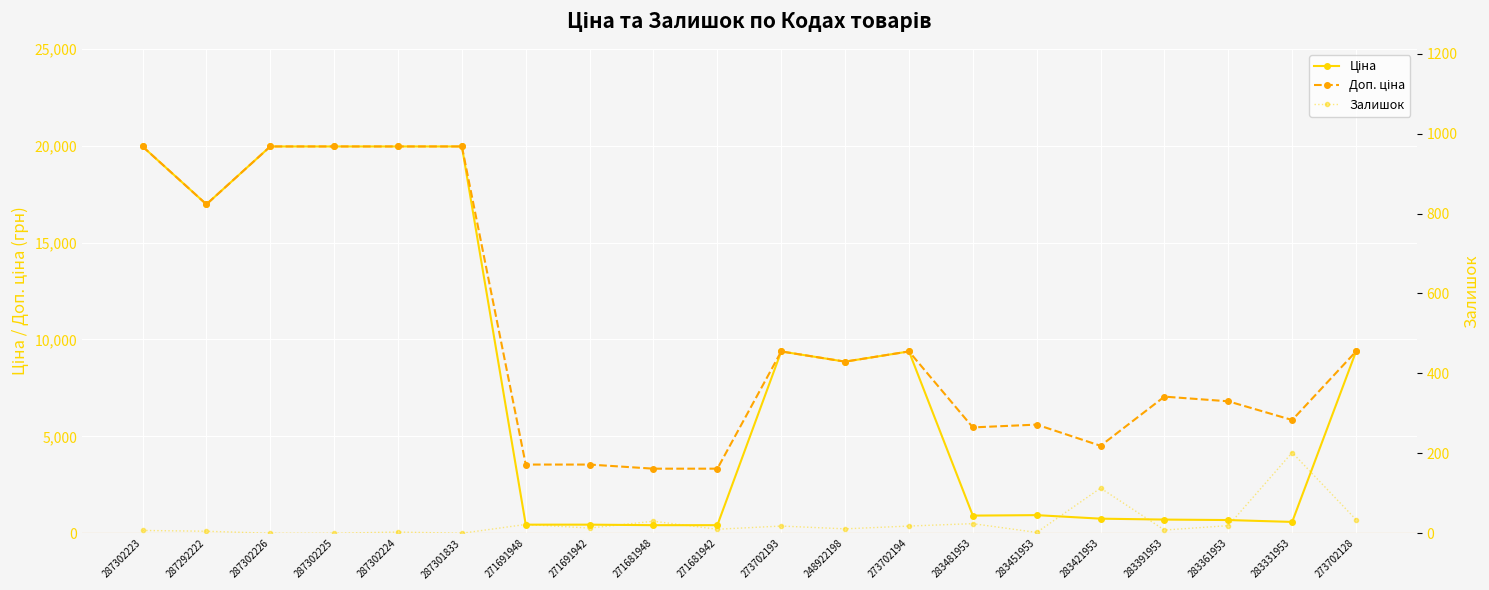

What are all the series names shown in the legend?

Ціна, Доп. ціна, Залишок